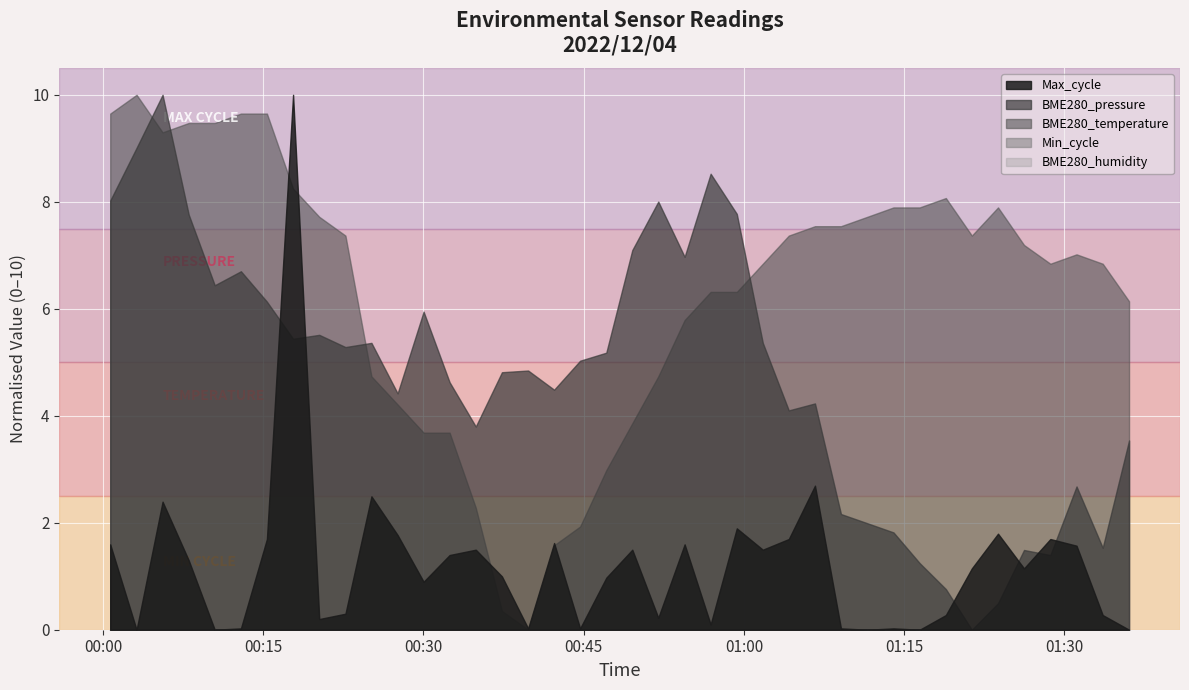

Count the number of categories in the chart.

40